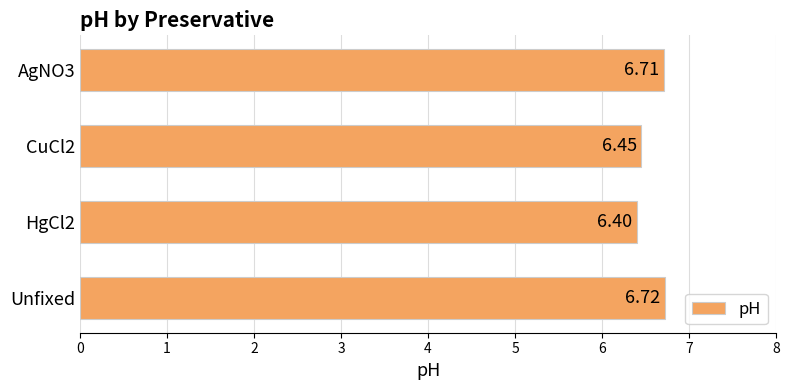

What is the difference between the values at CuCl2 and Unfixed?

0.3